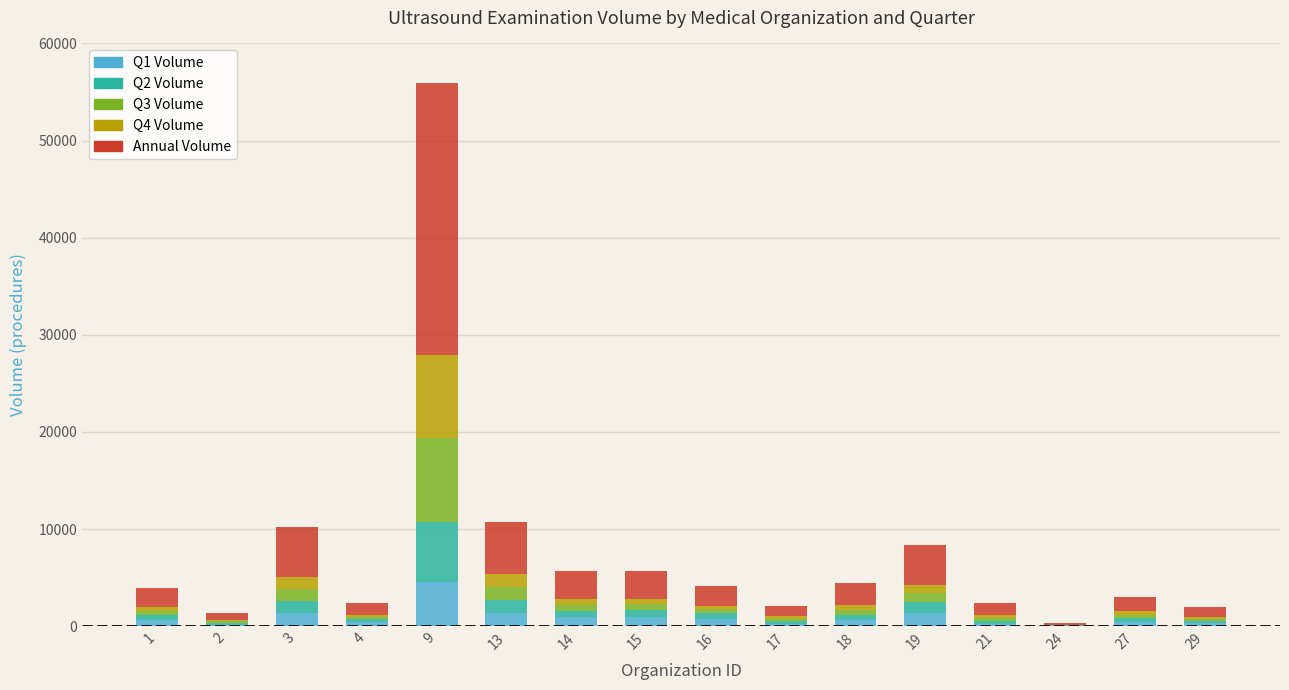

At which category is the sum across all series the highest?

9